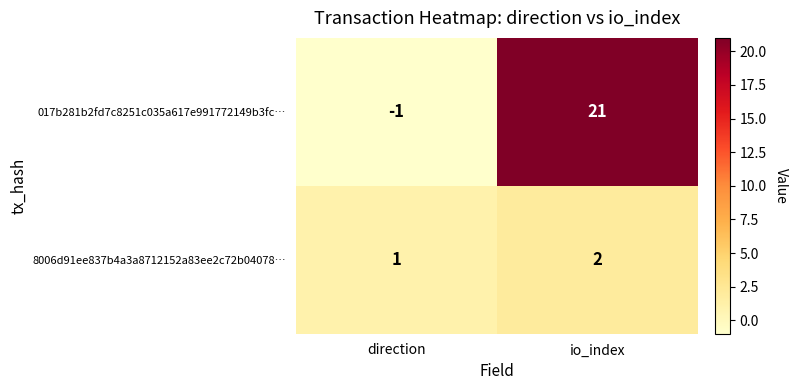

What is the sum of all 8006d91ee837b4a3a8712152a83ee2c72b04078… values?

3